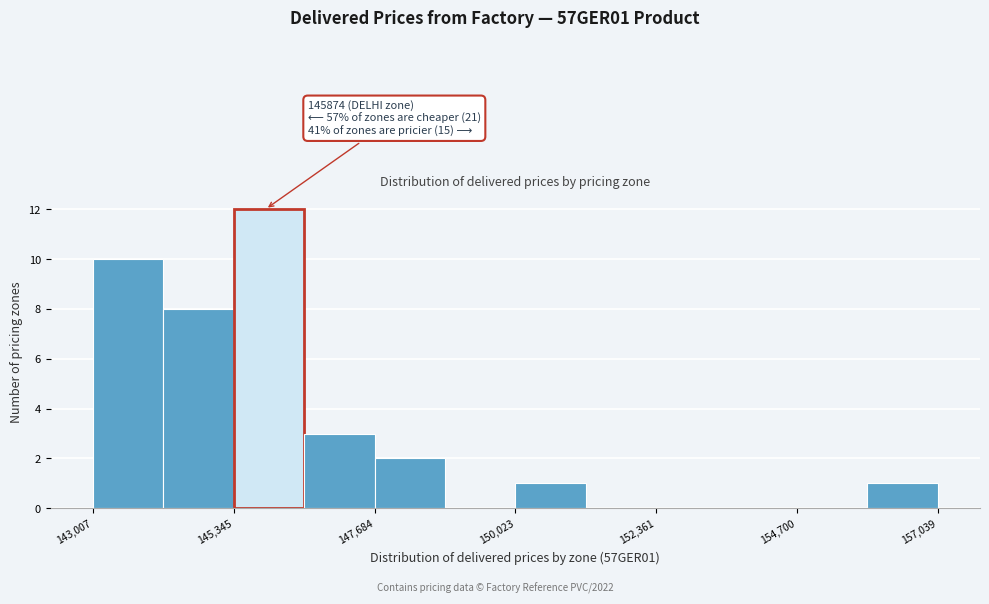

Around what value on the x-axis is the tallest bar? Give the approximate position of its centre, as read against the axis.

146000